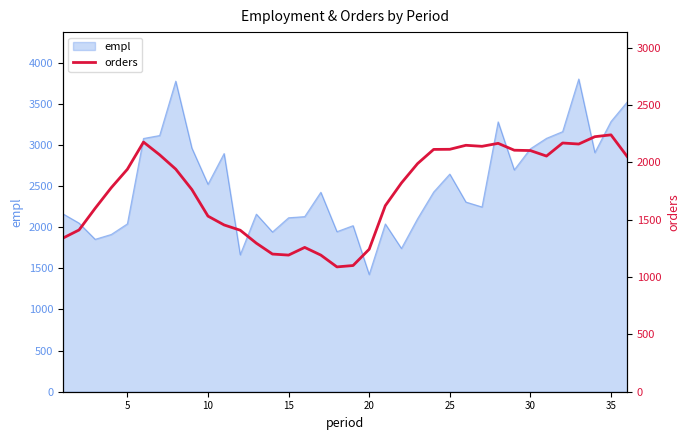

What is the maximum value for empl?

3802